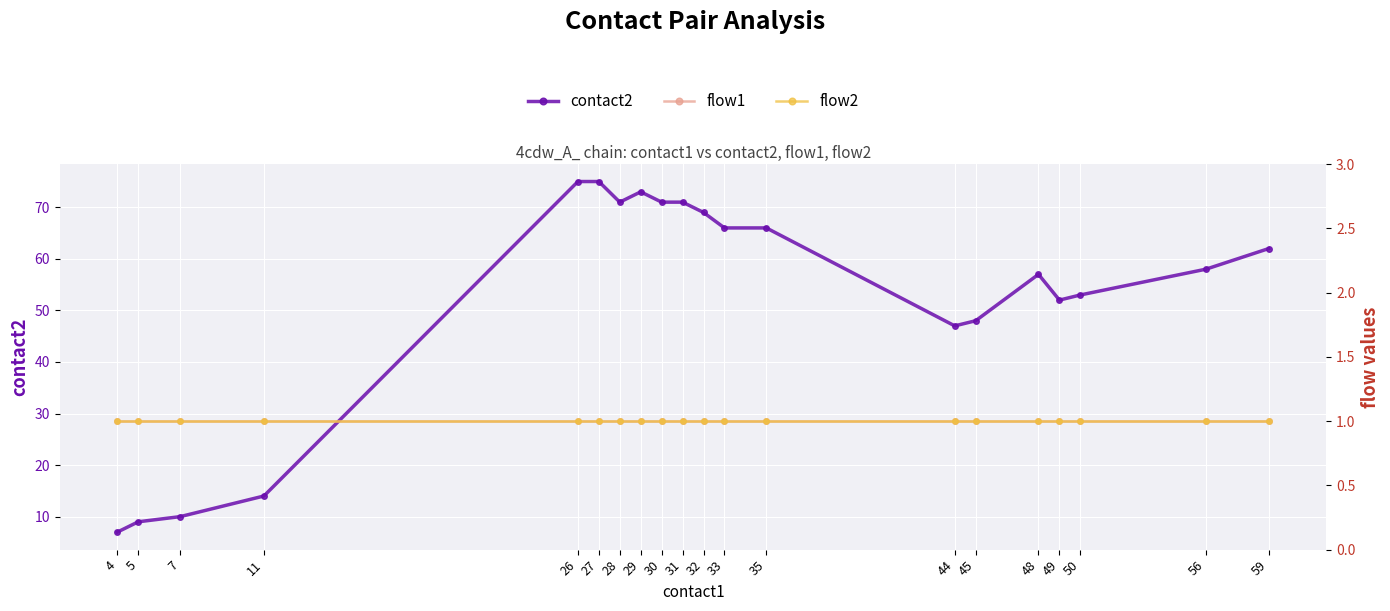

What is the difference between the contact2 values at 44 and 32?

22